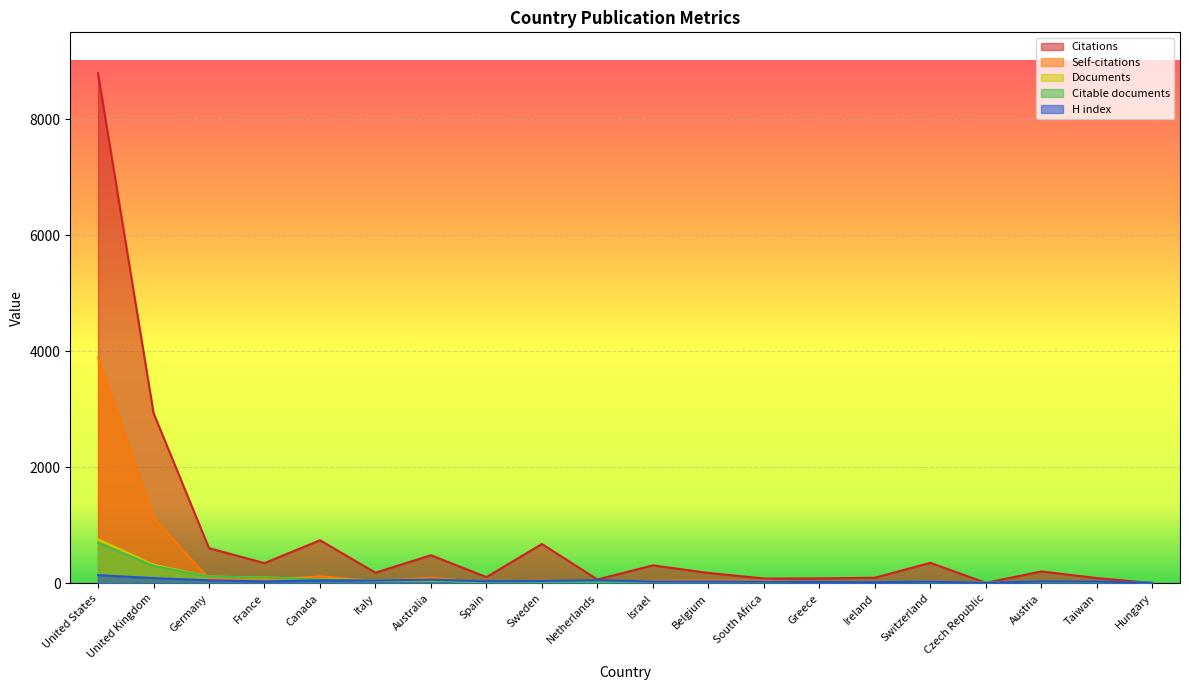

True or false: Citable documents has more than 0 interior local peaks.

True